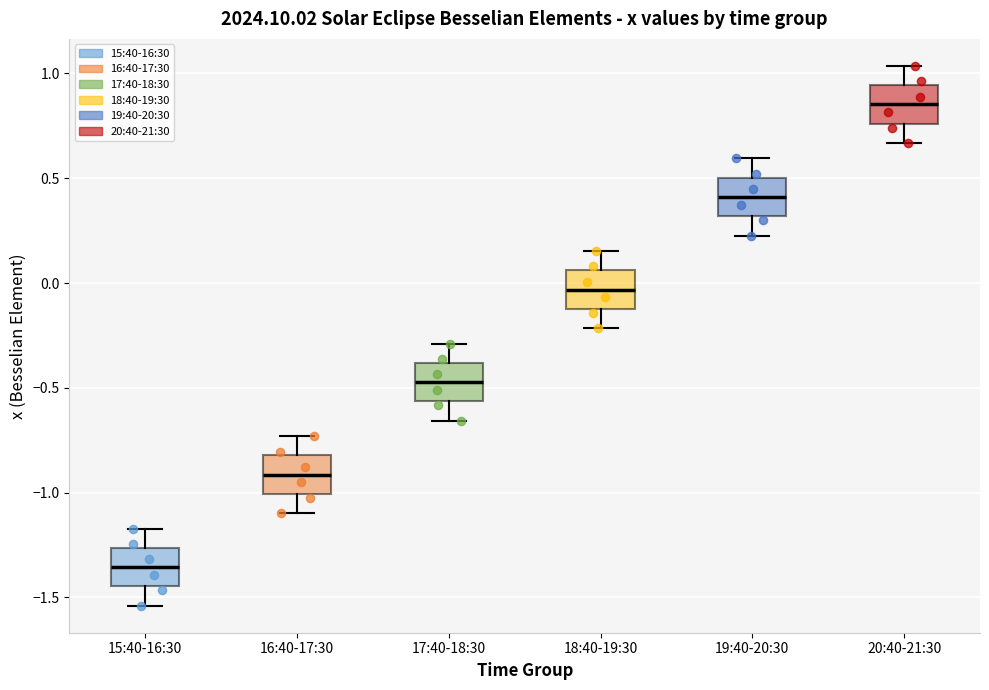

Reading left to right, transcribe this box plot: for each box, give where its median line is, the range the box spans, and where its two whiskers end, as read against the y-axis. The values are not printed on the chart, so give them approximately, as read against the axis.

15:40-16:30: median -1.35, box -1.45 to -1.25, whiskers -1.55 to -1.15
16:40-17:30: median -0.90, box -1.00 to -0.80, whiskers -1.10 to -0.75
17:40-18:30: median -0.45, box -0.55 to -0.40, whiskers -0.65 to -0.30
18:40-19:30: median -0.05, box -0.10 to 0.05, whiskers -0.20 to 0.15
19:40-20:30: median 0.40, box 0.30 to 0.50, whiskers 0.25 to 0.60
20:40-21:30: median 0.85, box 0.75 to 0.95, whiskers 0.65 to 1.05